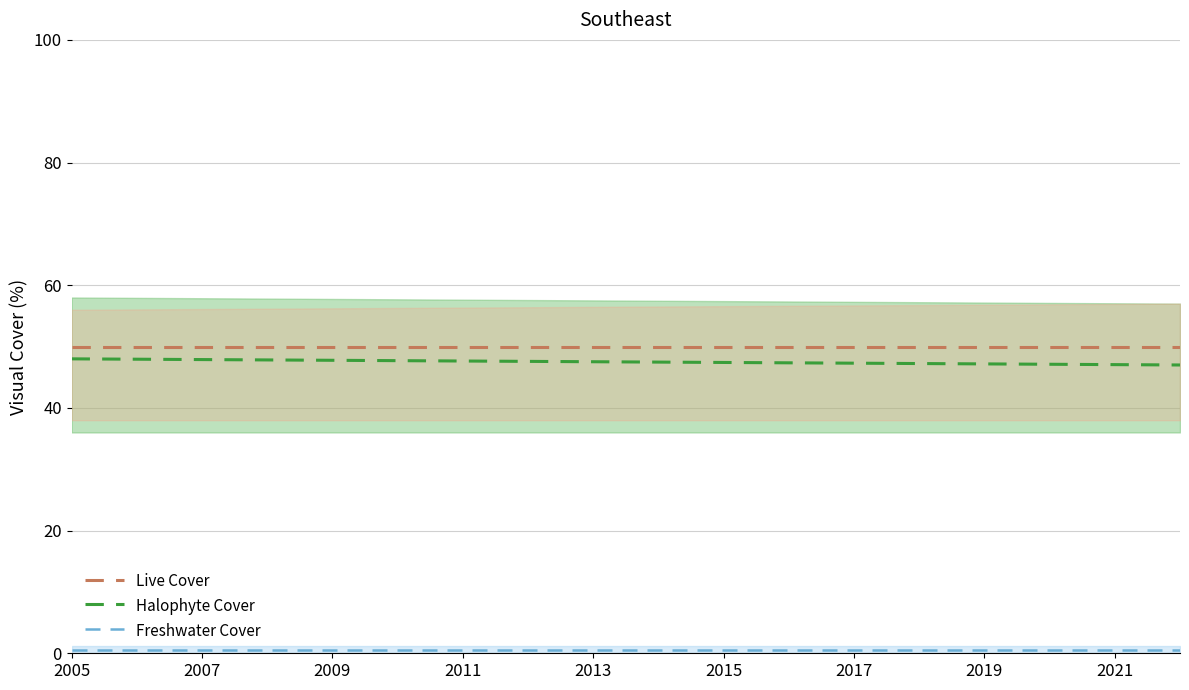

Which category has the highest value in the Freshwater Cover series?

2005